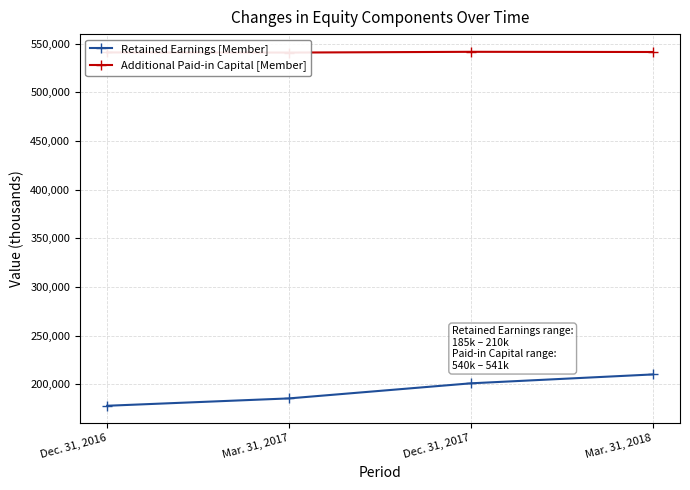

Rank the categories by Retained Earnings [Member] value from highest to lowest.

Mar. 31, 2018, Dec. 31, 2017, Mar. 31, 2017, Dec. 31, 2016